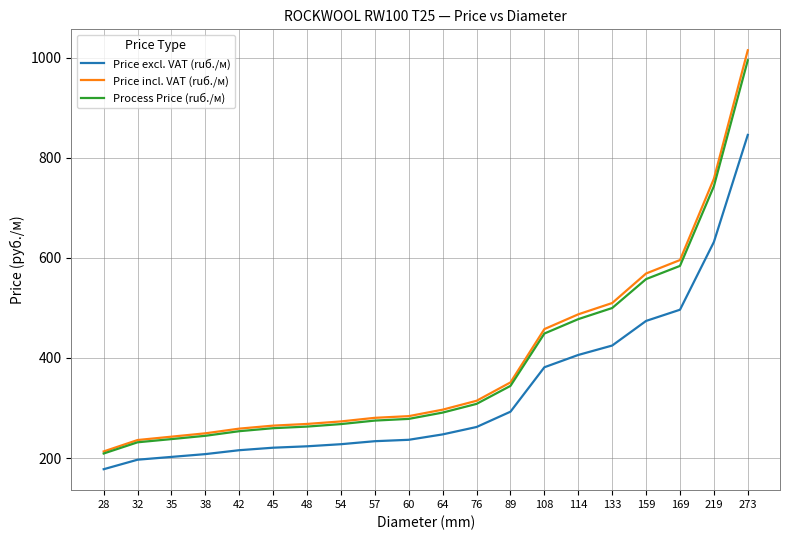

The value of Price incl. VAT (ruб./м) at 169 is 595.7. True or false?

True